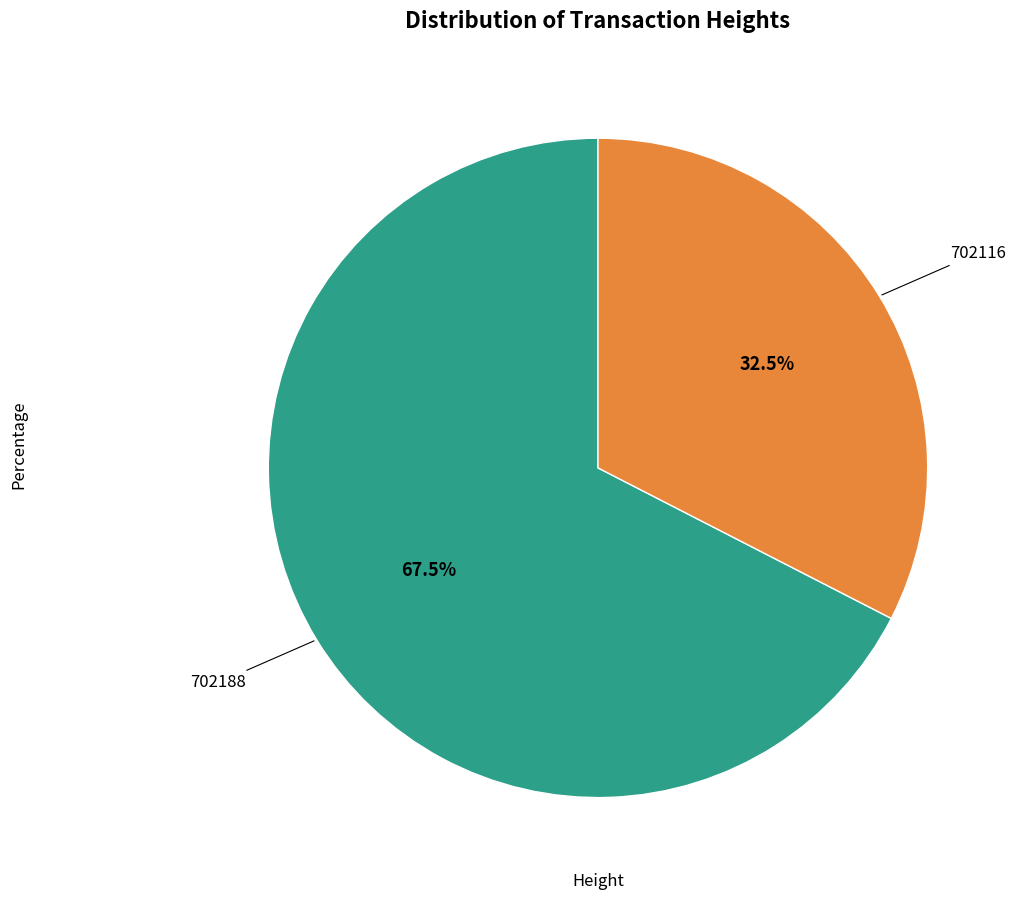

Is there any slice that represents more than half of the pie?

Yes